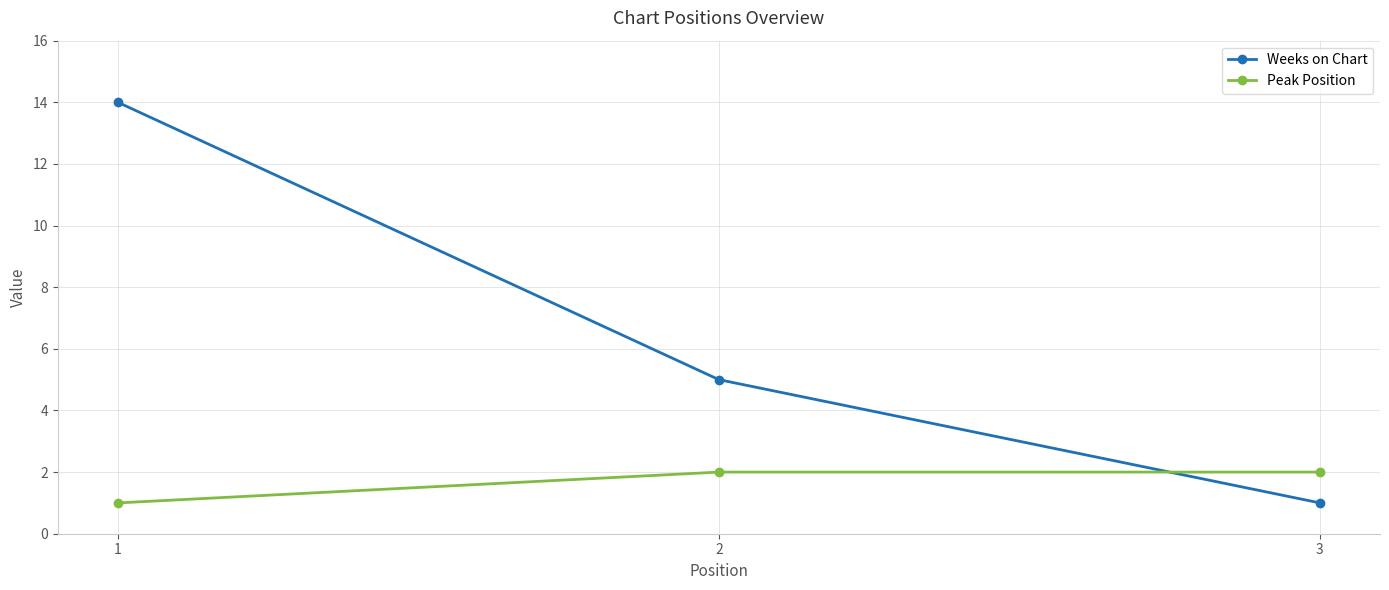

Rank the series at 1 from highest to lowest value.

Weeks on Chart, Peak Position